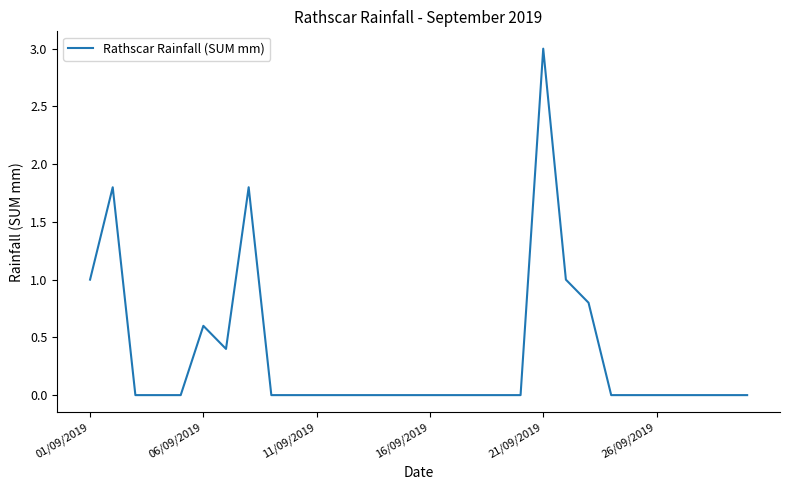

What is the difference between the maximum and minimum values?

3.0